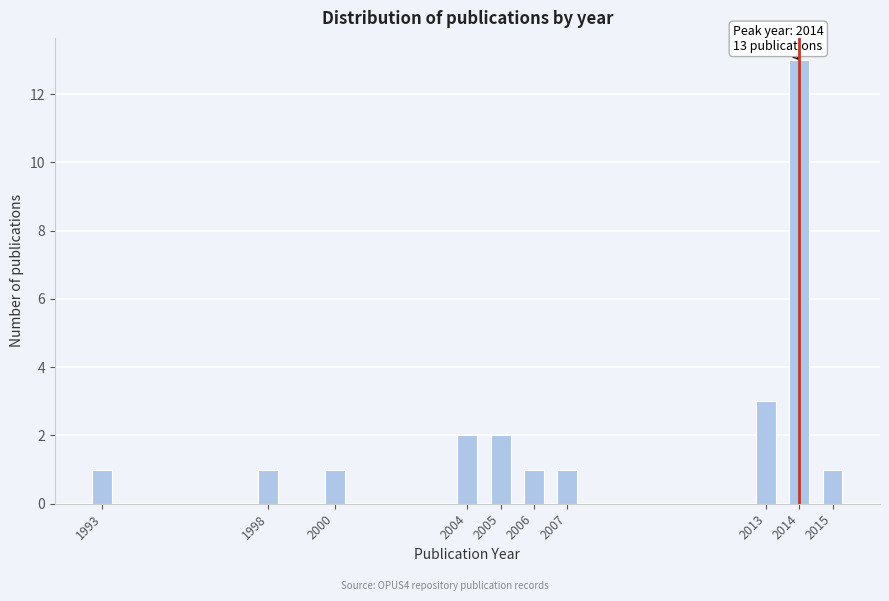

Reading left to right, list all the values displayed in this chart.

1993=1	1998=1	2000=1	2004=2	2005=2	2006=1	2007=1	2013=3	2014=13	2015=1